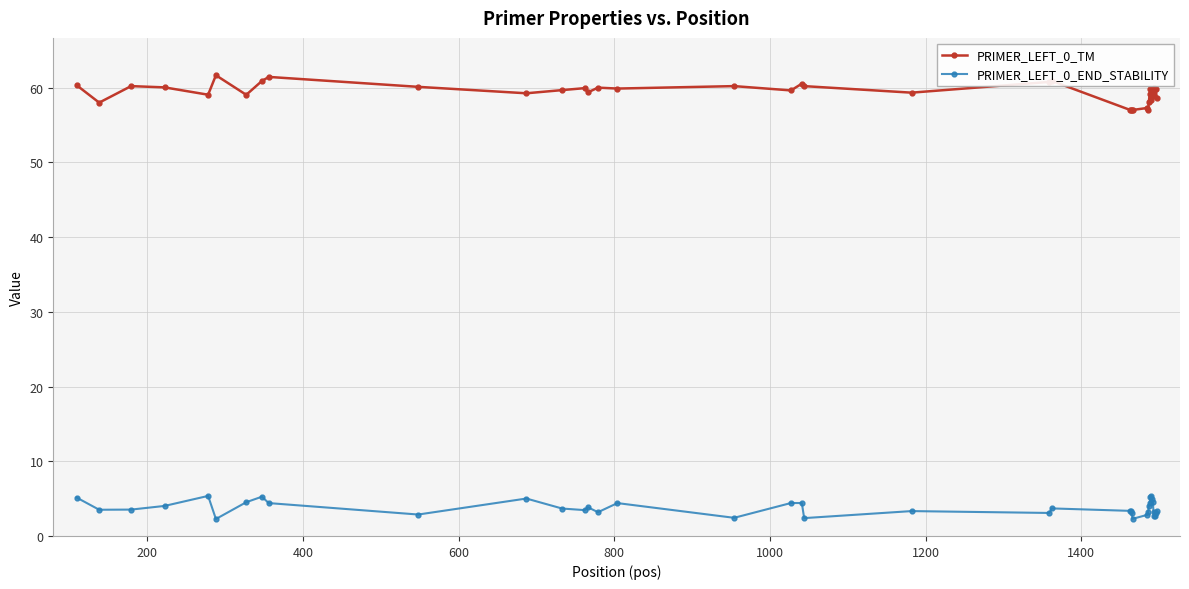

How many data points does each series have?

40